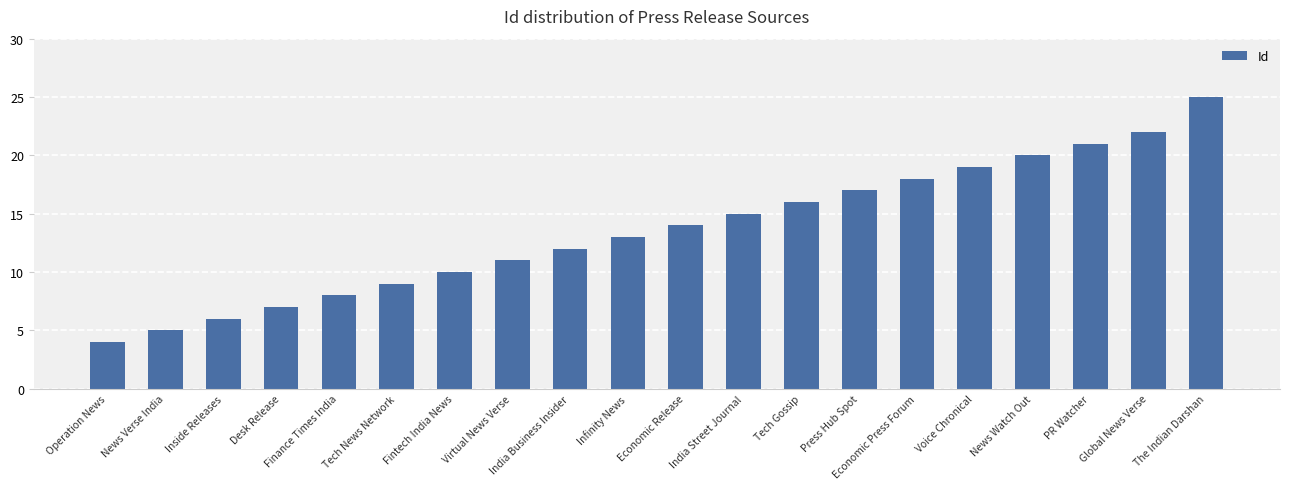

Approximately how many times larger is the value at Inside Releases compared to Operation News?

1.5